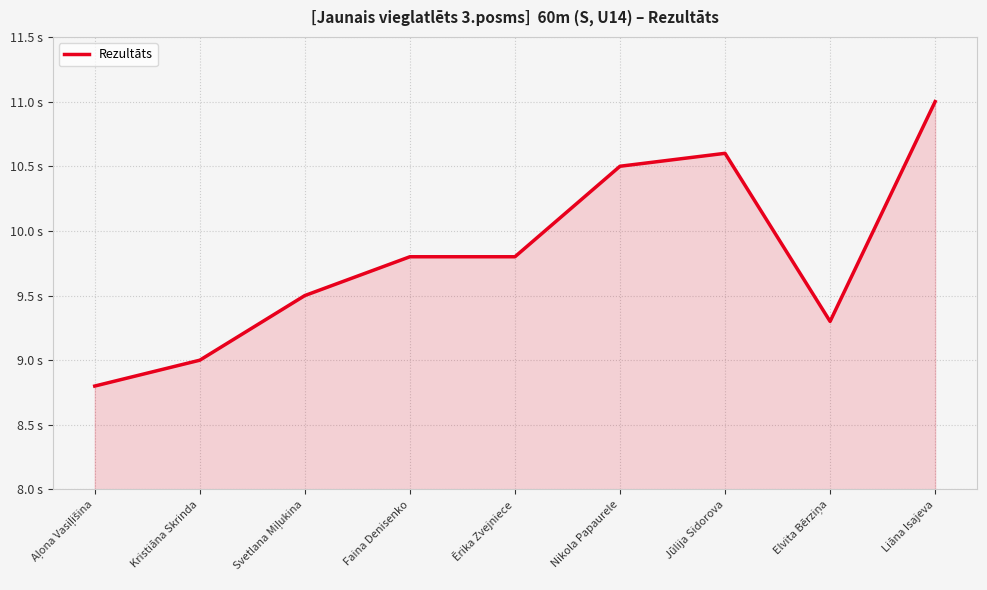

Does the chart display data point markers on the line(s)?

No